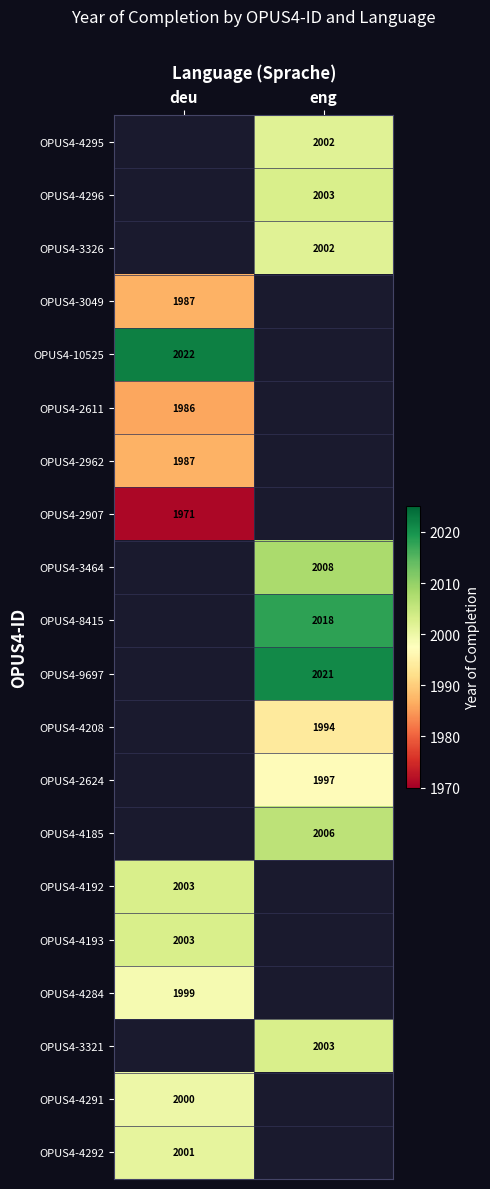

True or false: OPUS4-4208 has a value of 1142 at eng.

False